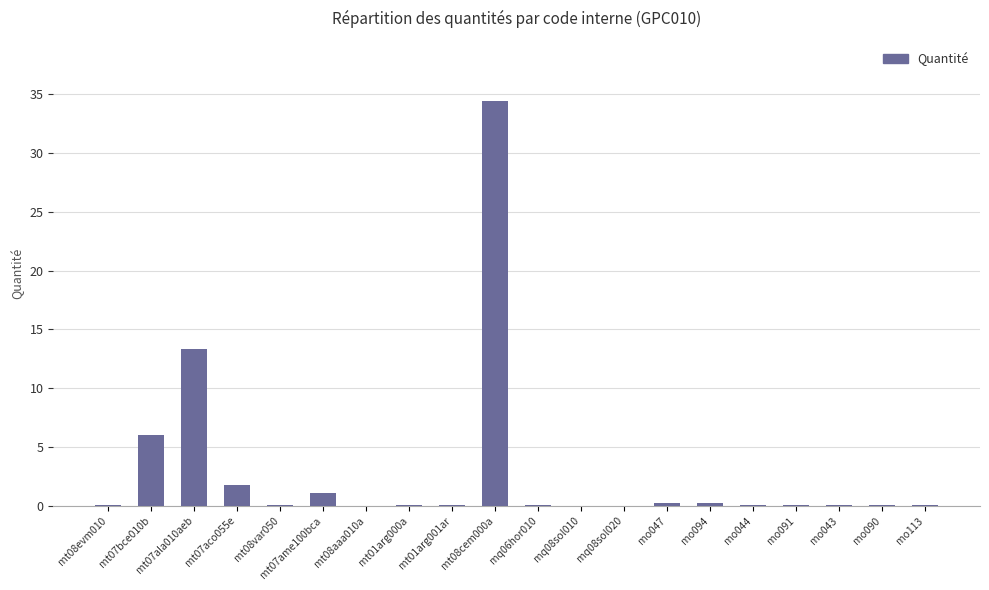

True or false: the data shows 34.4 at mt08cem000a.

True